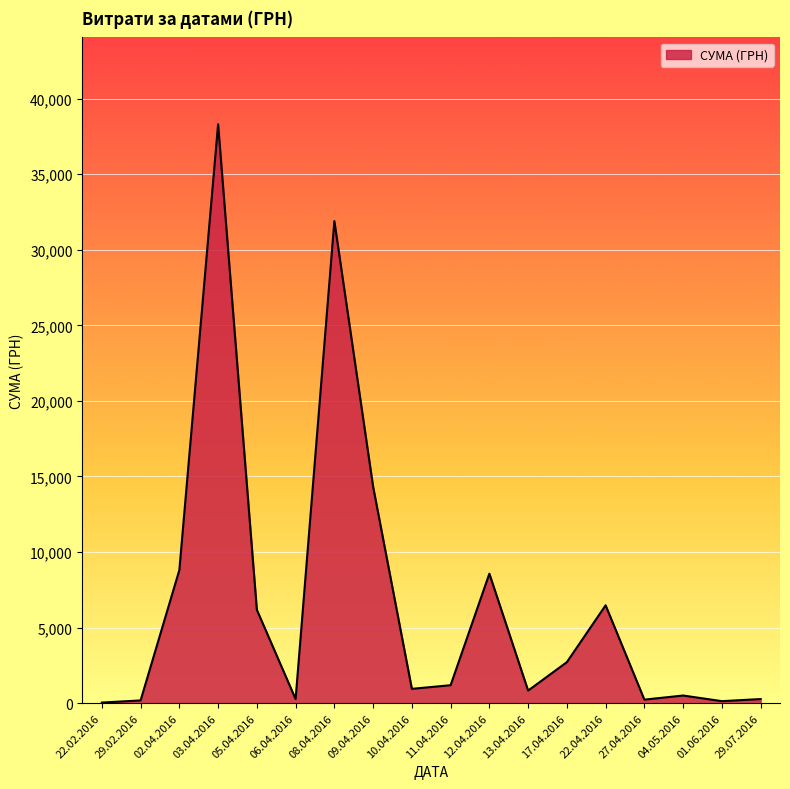

True or false: the data shows 8804.0 at 02.04.2016.

True